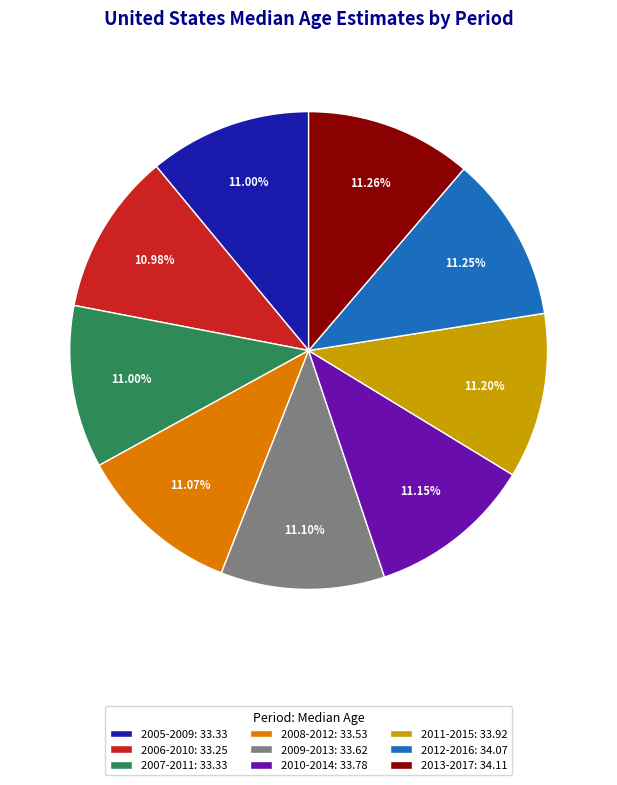

What is the ratio of the value at 2010-2014: 33.78 to the value at 2005-2009: 33.33?

1.0